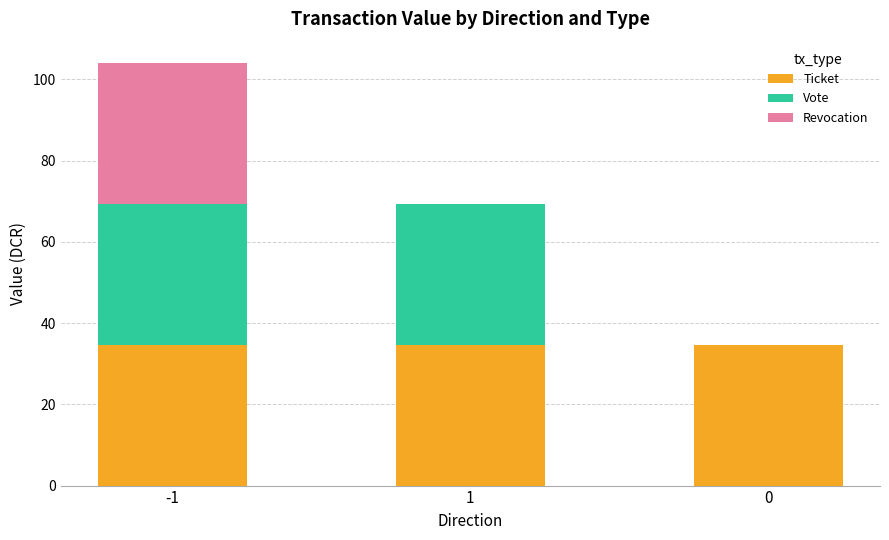

What are all the series names shown in the legend?

Ticket, Vote, Revocation